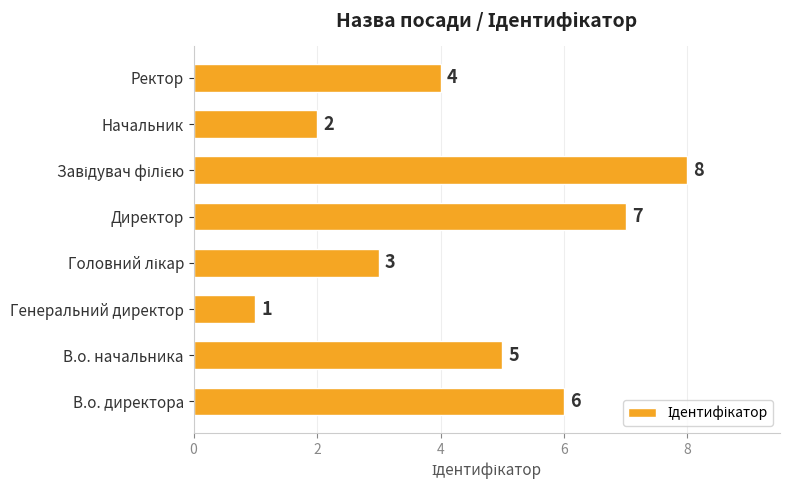

At which label is the value closest to 4?

Ректор